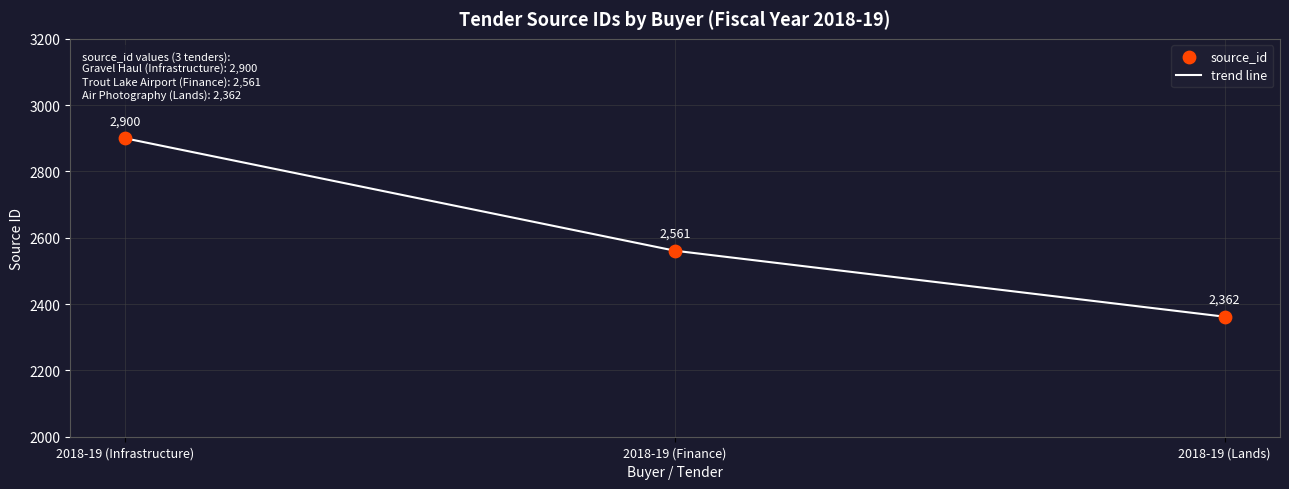

What position from the left is 2018-19 (Infrastructure)?

1